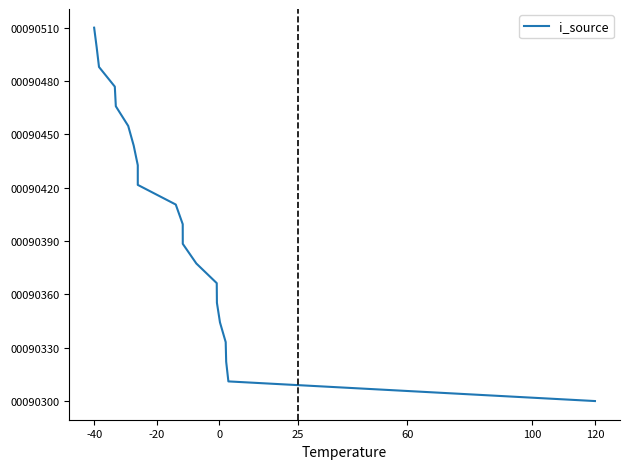

How many lines are shown in the chart?

1